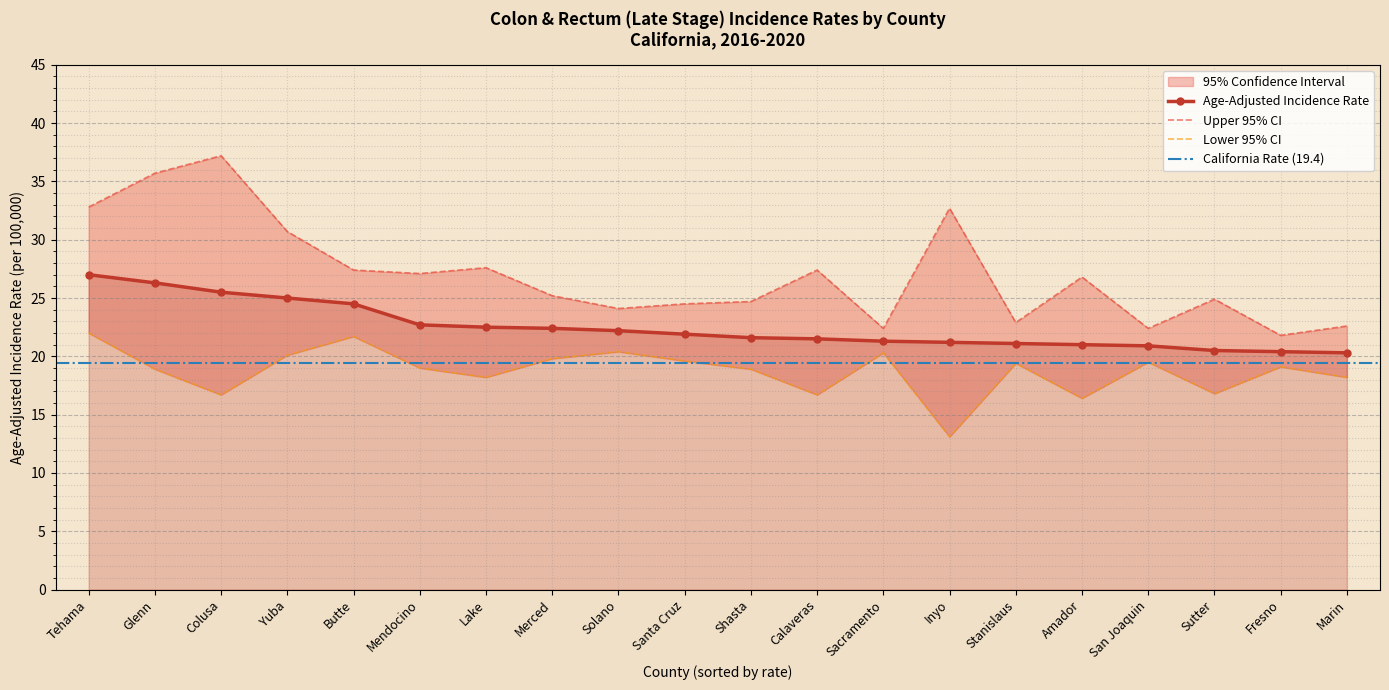

Where does the Upper 95% CI series first go above 26?

Tehama